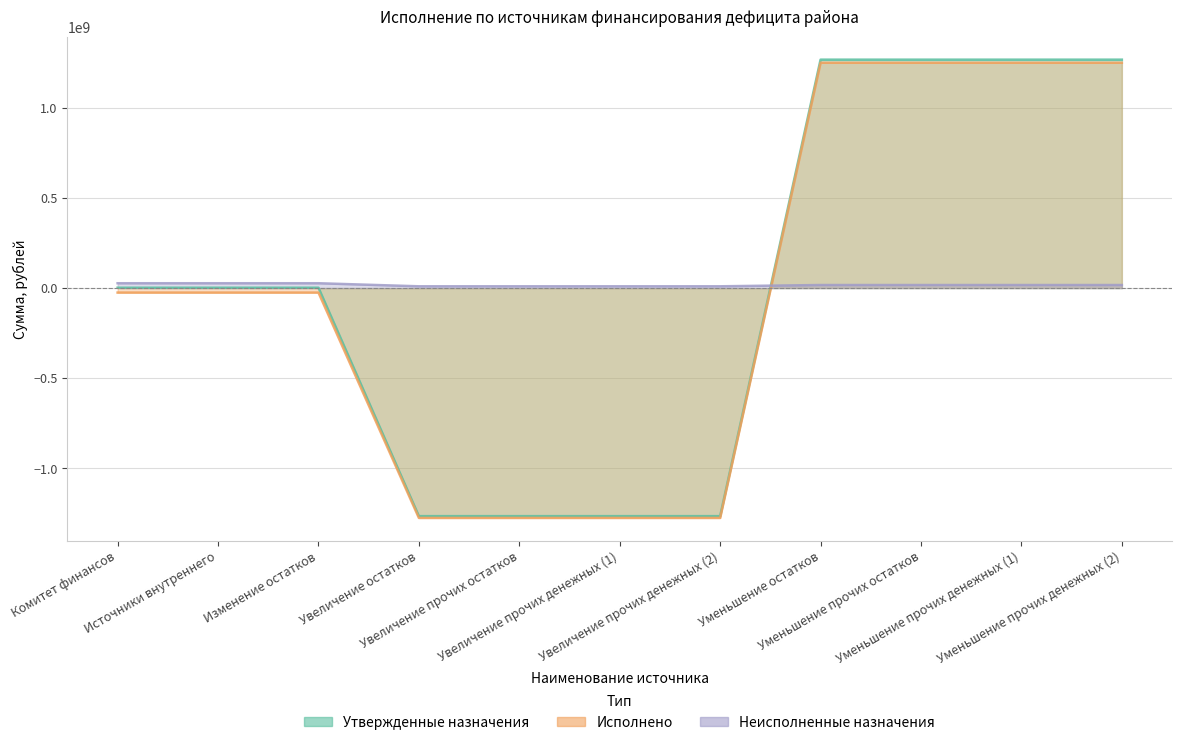

At which label does Неисполненные назначения first exceed 16975562?

Комитет финансов